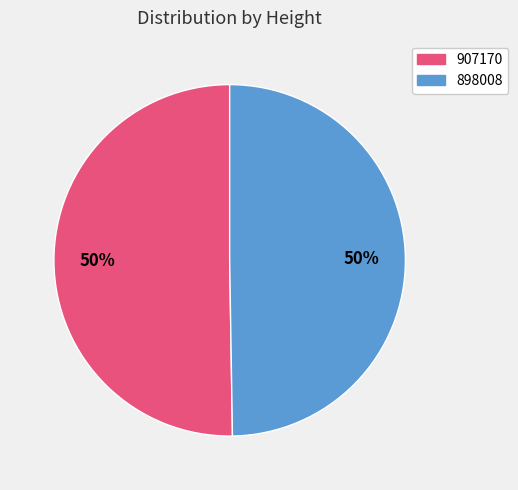

To the nearest percent, what is the average slice percentage?

50%